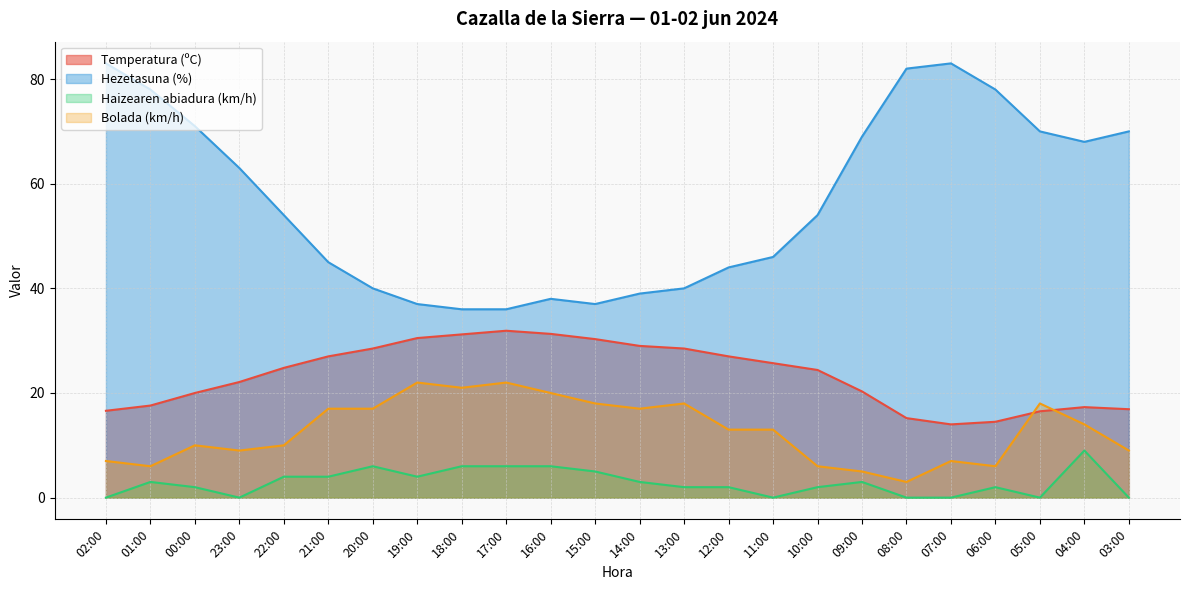

What is the label of the 21st point from the right?

23:00